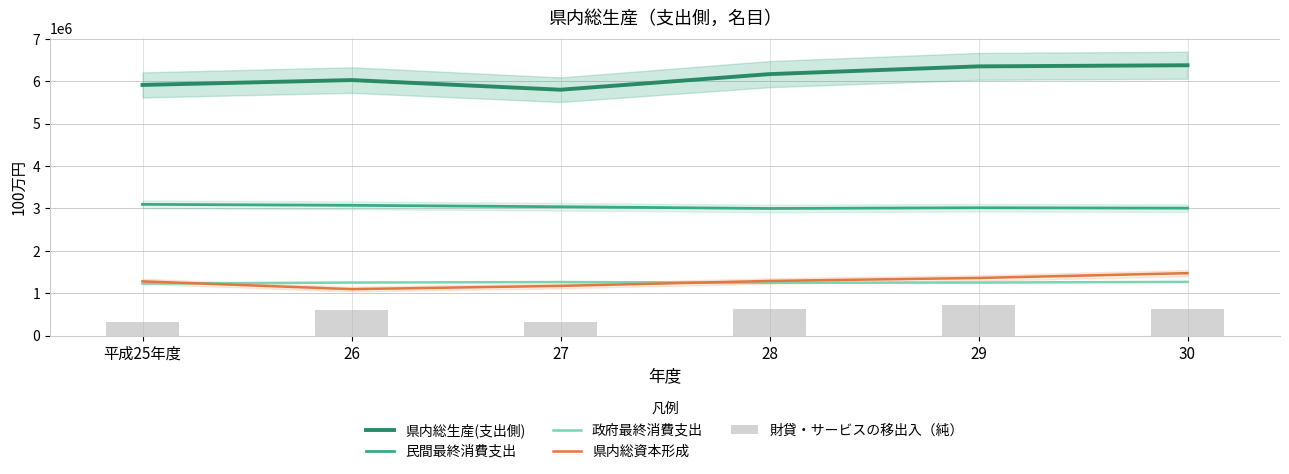

How many values in the 財貸・サービスの移出入（純） series exceed 633009?

2